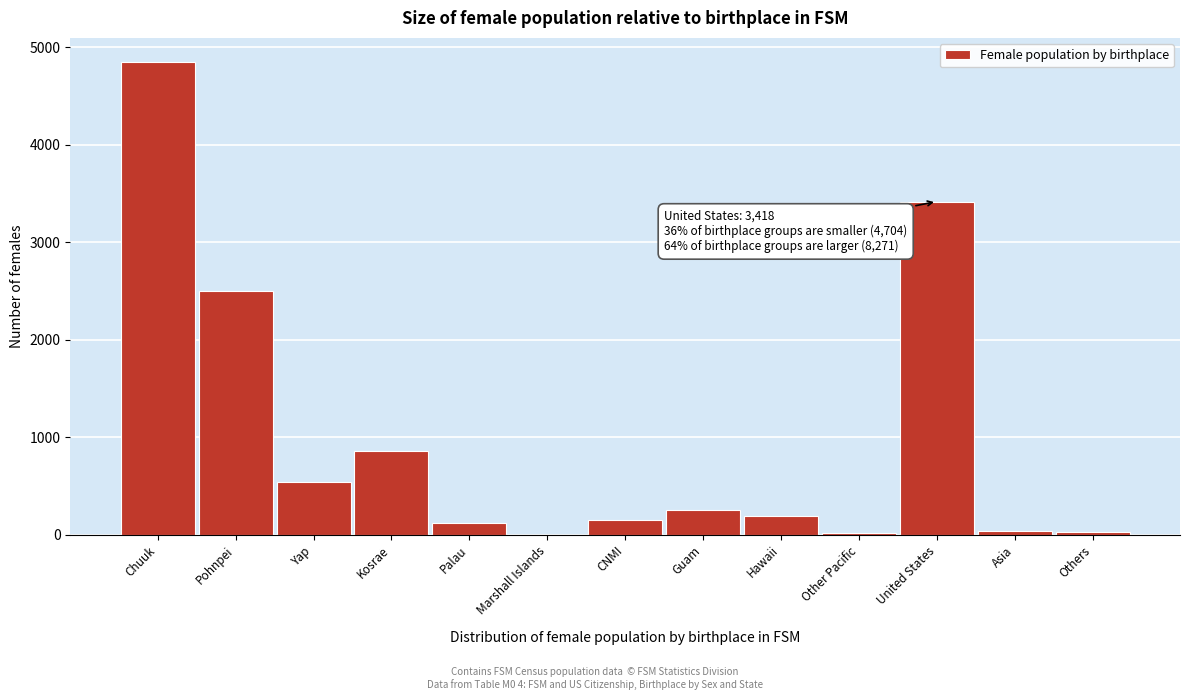

The chart shows a value of 147 at CNMI. True or false?

True